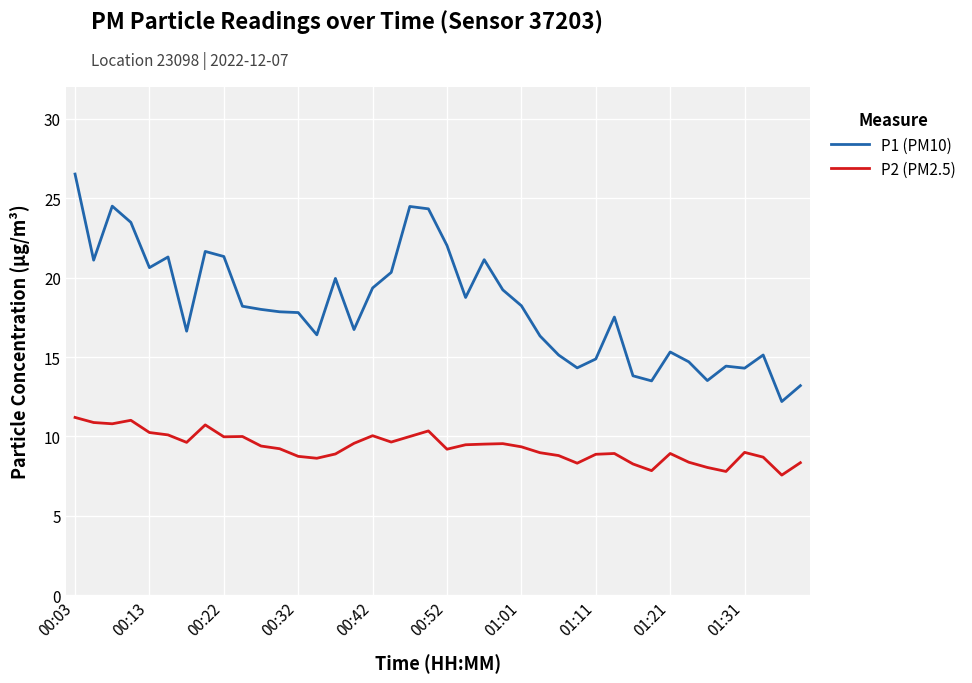

What is the difference between the maximum and minimum values in the P2 (PM2.5) series?

3.6